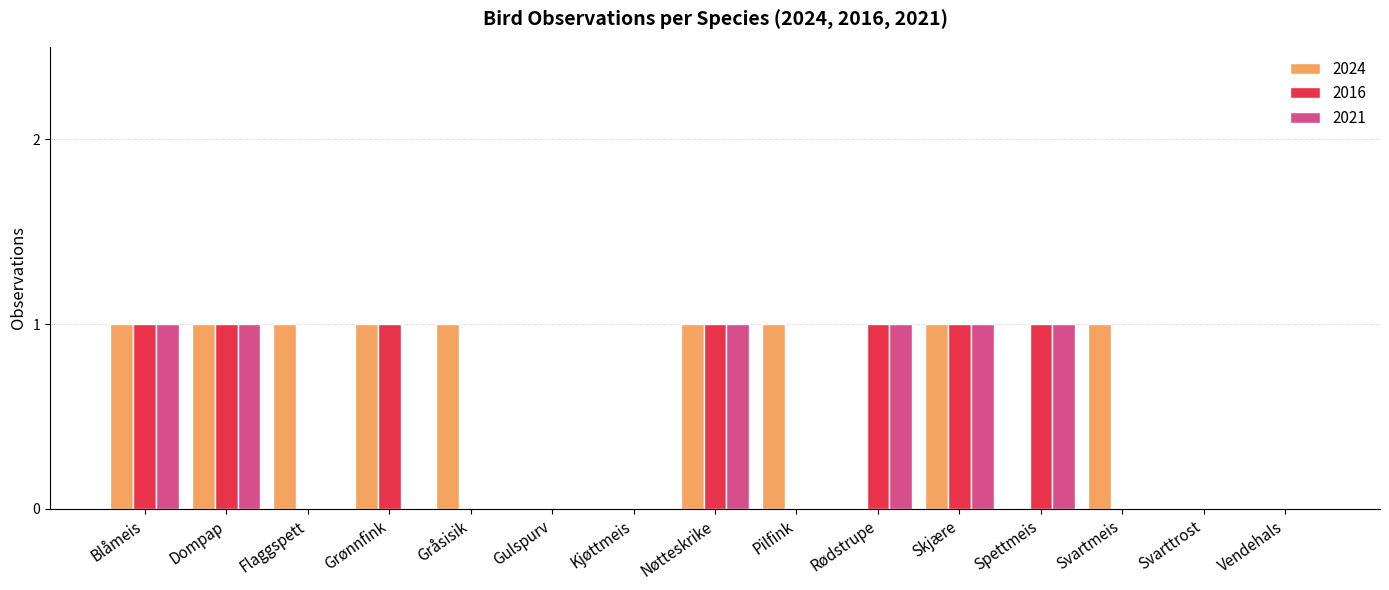

What is the total value across all series at Spettmeis?

2